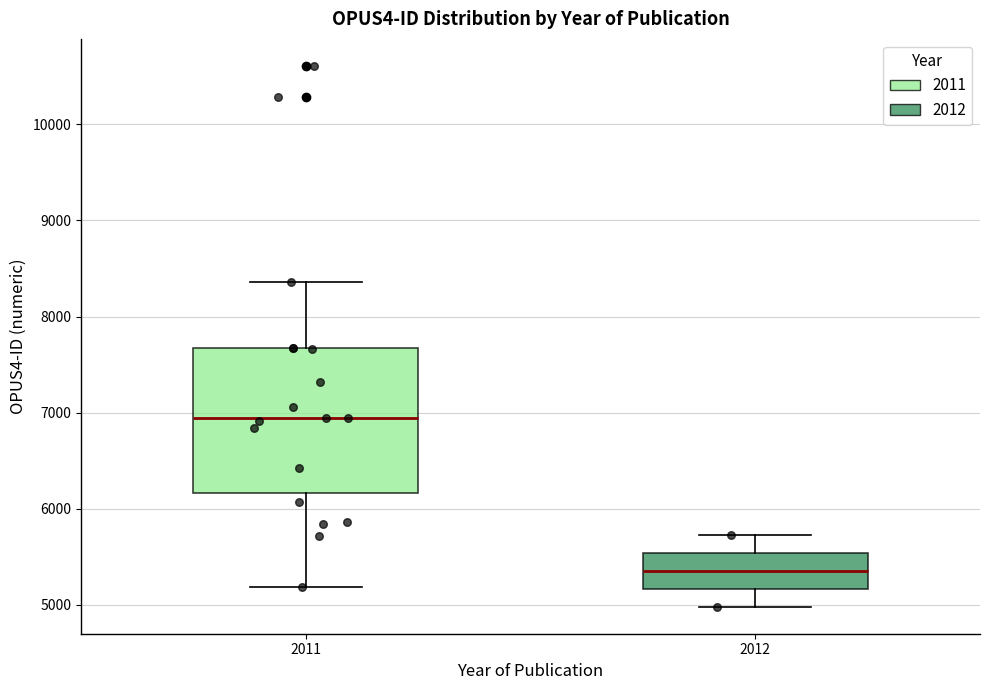

Reading left to right, transcribe this box plot: for each box, give where its median line is, the range the box spans, and where its two whiskers end, as read against the y-axis. The values are not printed on the chart, so give them approximately, as read against the axis.

2011: median 6900, box 6200 to 7700, whiskers 5200 to 8400
2012: median 5400, box 5200 to 5500, whiskers 5000 to 5700